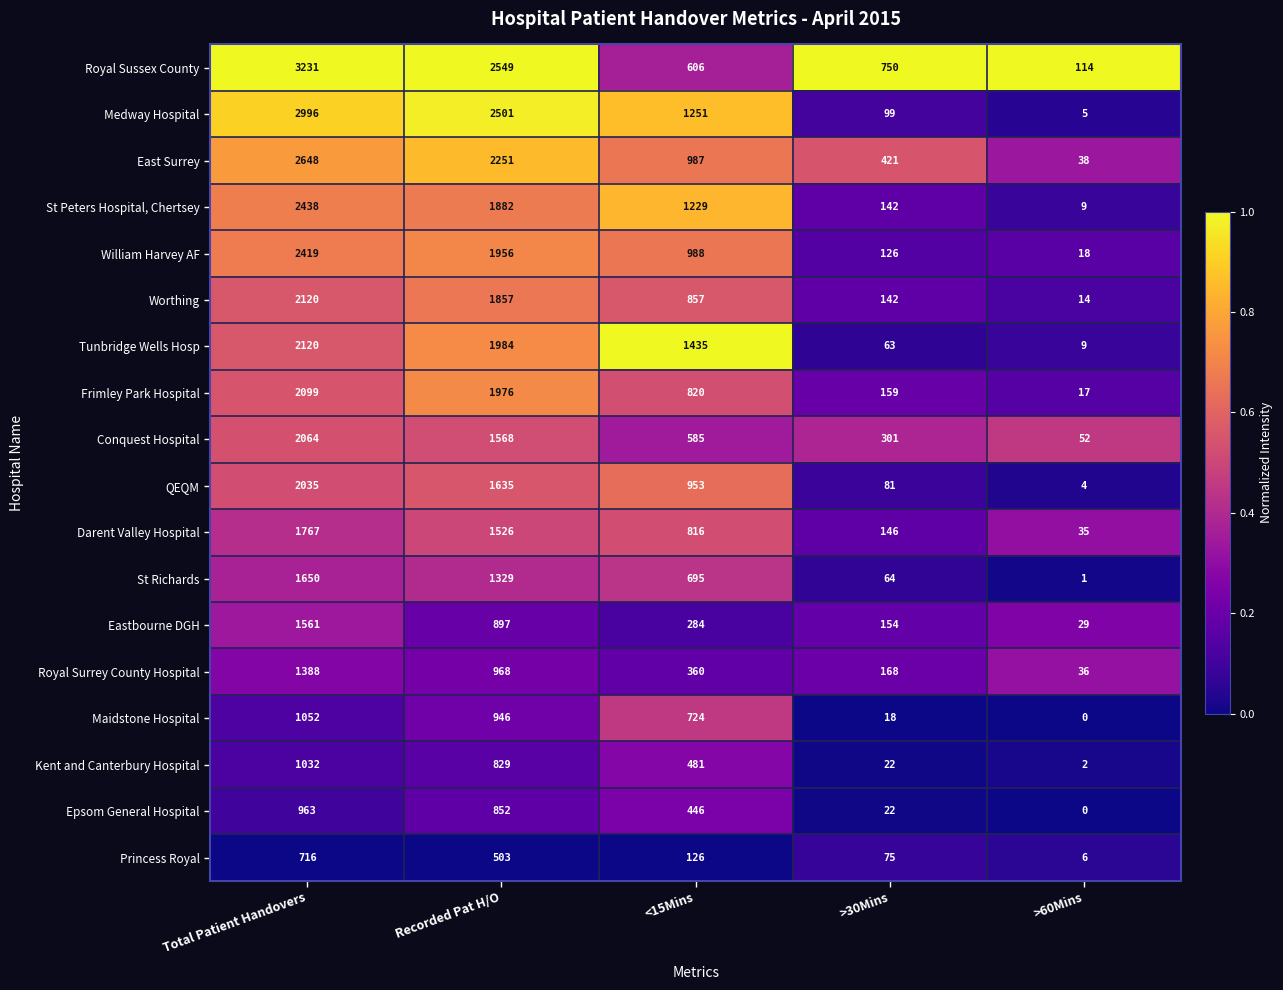

List the labels in order of St Peters Hospital, Chertsey value, largest first.

Total Patient Handovers, Recorded Pat H/O, <15Mins, >30Mins, >60Mins